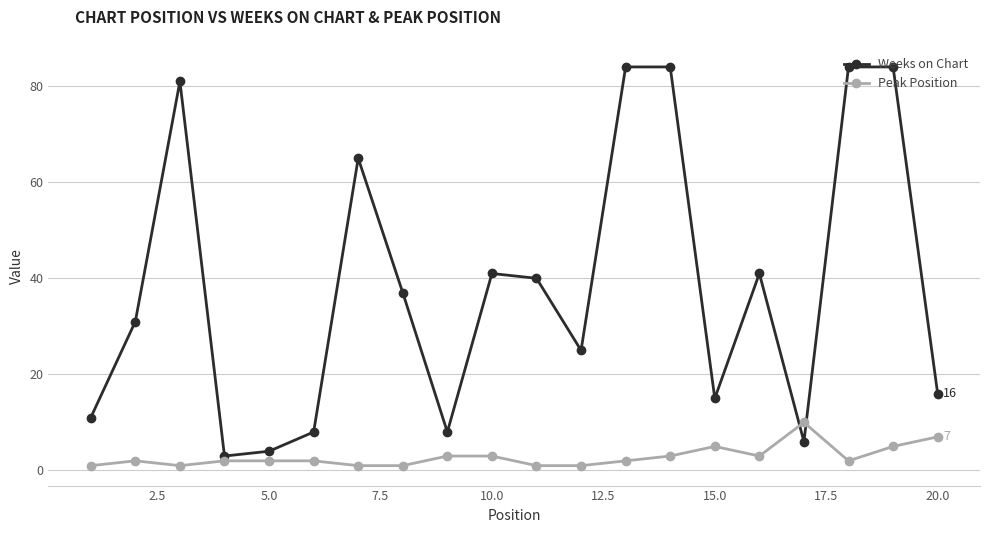

What is the sum of all Peak Position values?

57